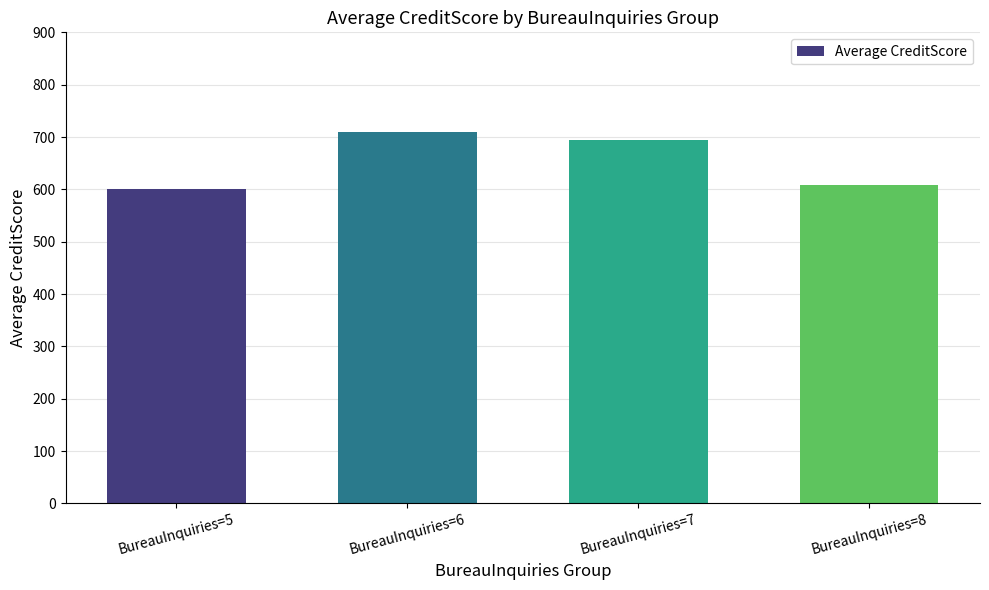

Reading right to left, transcribe all the data shown in this chart.

BureauInquiries=8=608.5	BureauInquiries=7=694.9	BureauInquiries=6=710.2	BureauInquiries=5=600.0